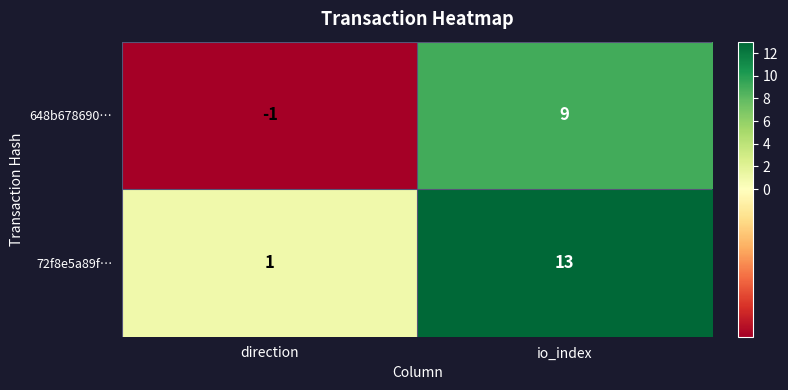

At how many categories does at least one series exceed 3?

1